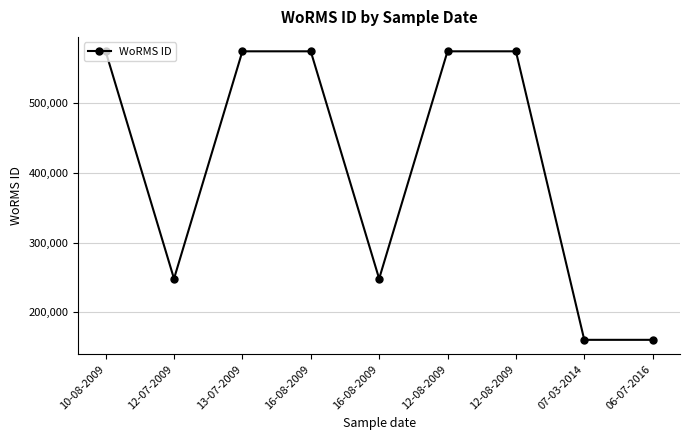

What is the sum of all values?

3687150